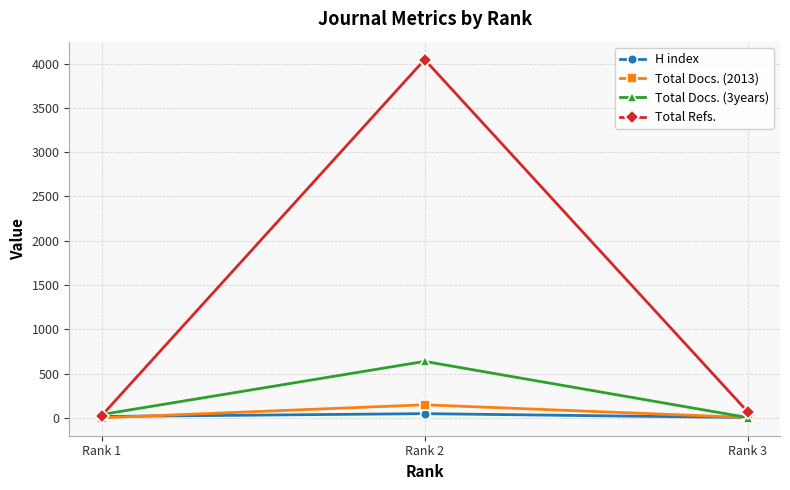

At which category is the sum across all series the highest?

Rank 2